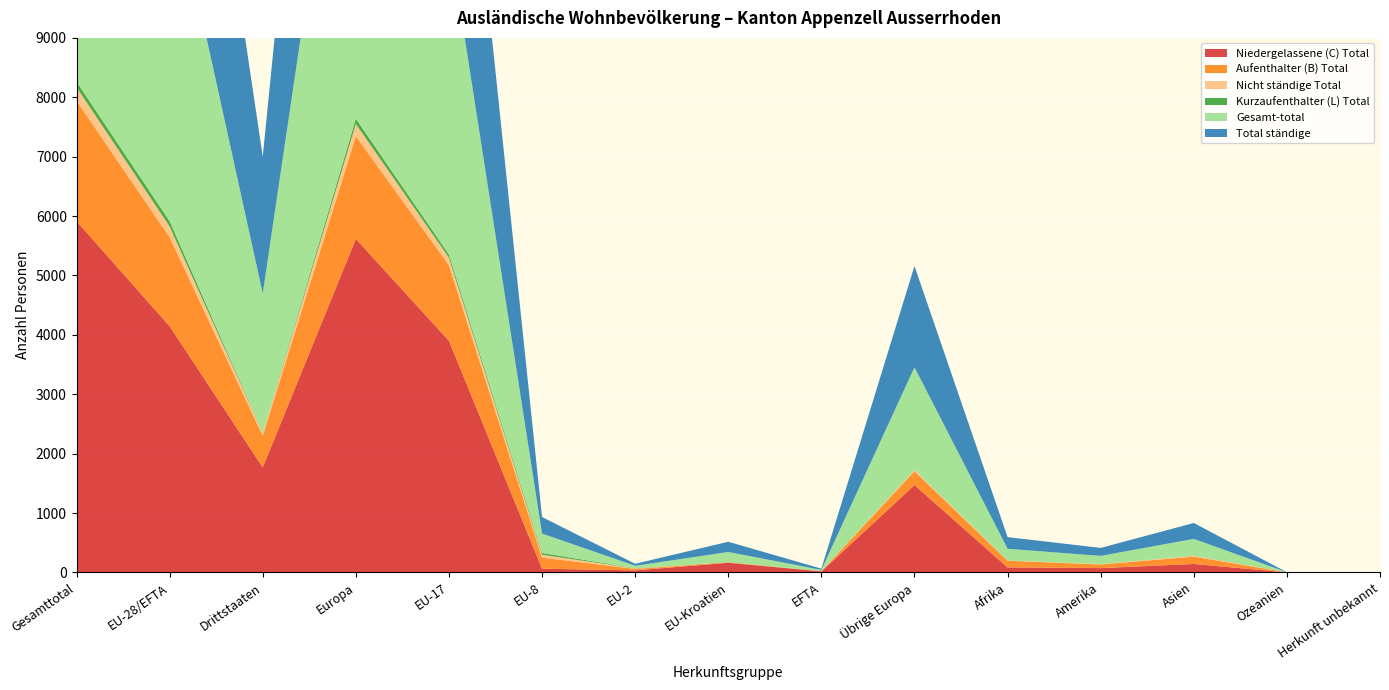

Reading left to right, what are all the values shown in this chart?

Niedergelassene (C) Total: 5913	4145	1768	5615	3899	62	34	162	17	1470	84	72	142	0	0
Aufenthalter (B) Total: 2029	1497	532	1731	1273	186	25	9	4	234	112	62	123	1	0
Nicht ständige Total: 227	183	44	205	127	49	7	0	0	22	3	5	14	0	0
Kurzaufenthalter (L) Total: 92	88	4	89	53	30	4	1	0	1	0	0	3	0	0
Gesamt-total: 8261	5913	2348	7640	5352	327	41	172	21	1727	199	139	282	1	0
Total ständige: 8034	5730	2304	7435	5225	278	34	172	21	1705	196	134	268	1	0